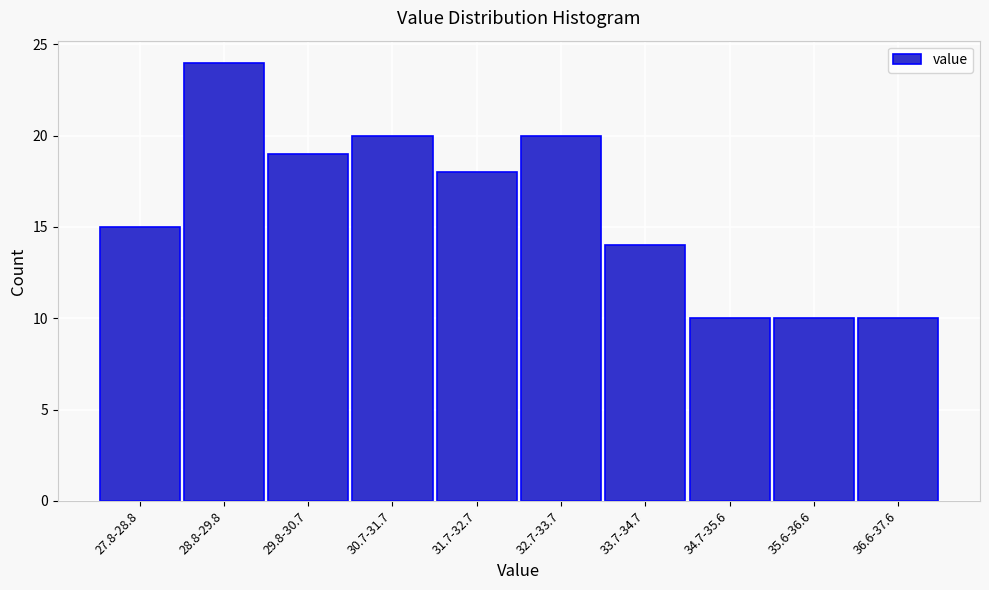

Reading left to right, list all the values displayed in this chart.

27.8-28.8=15	28.8-29.8=24	29.8-30.7=19	30.7-31.7=20	31.7-32.7=18	32.7-33.7=20	33.7-34.7=14	34.7-35.6=10	35.6-36.6=10	36.6-37.6=10